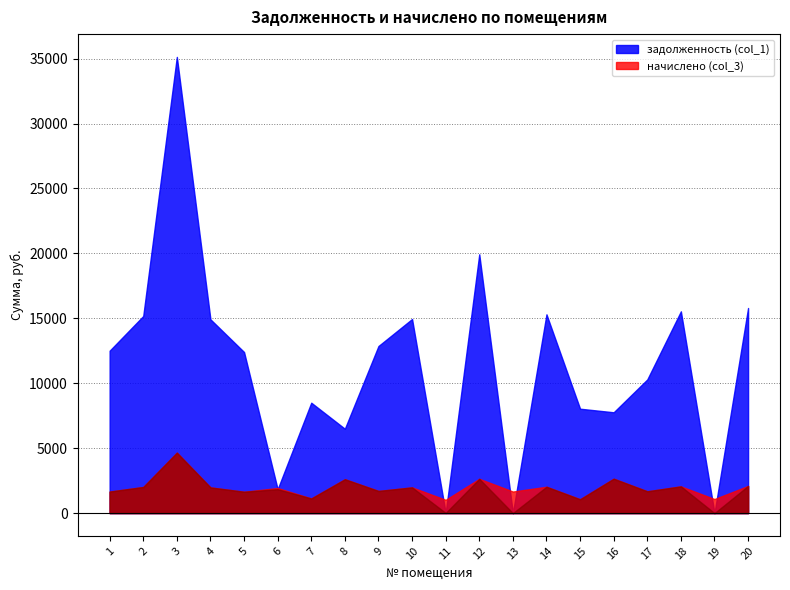

Rank the series by their maximum value, from lowest to highest.

начислено (col_3), задолженность (col_1)